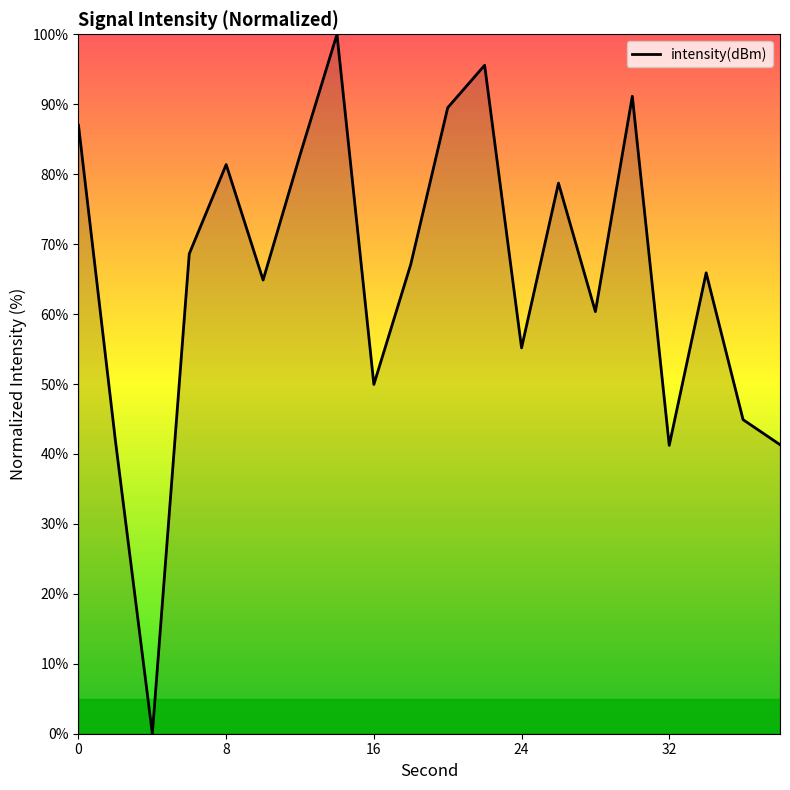

What is the greatest value displayed?

100.0